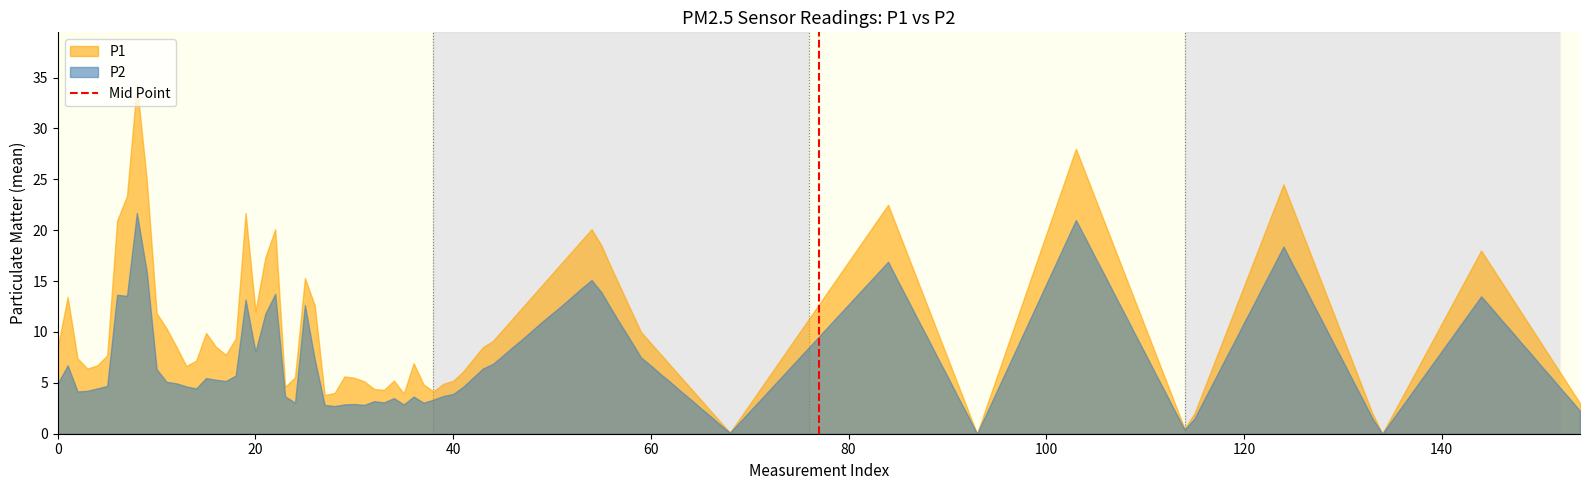

Which series has the widest spread of values?

P1